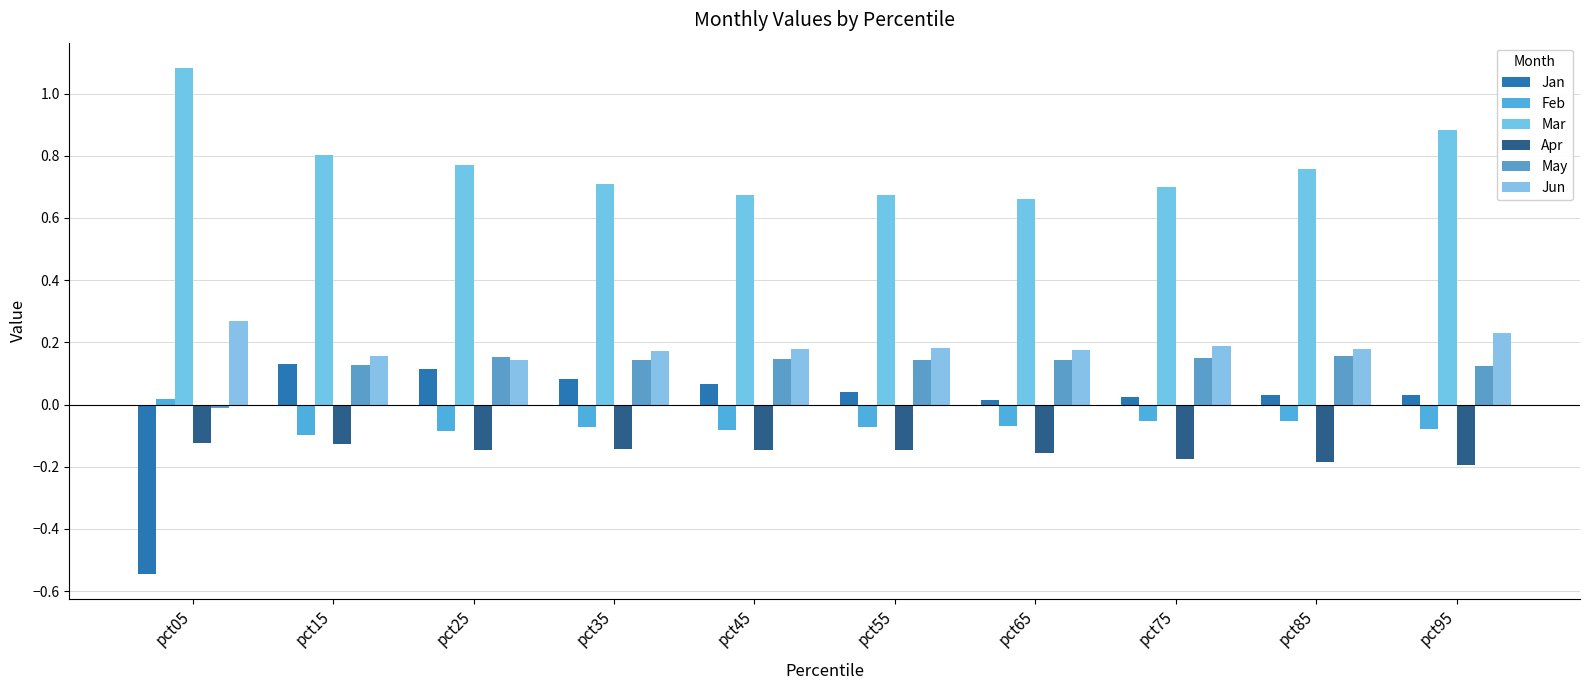

What is the sum of all Jun values?

1.9